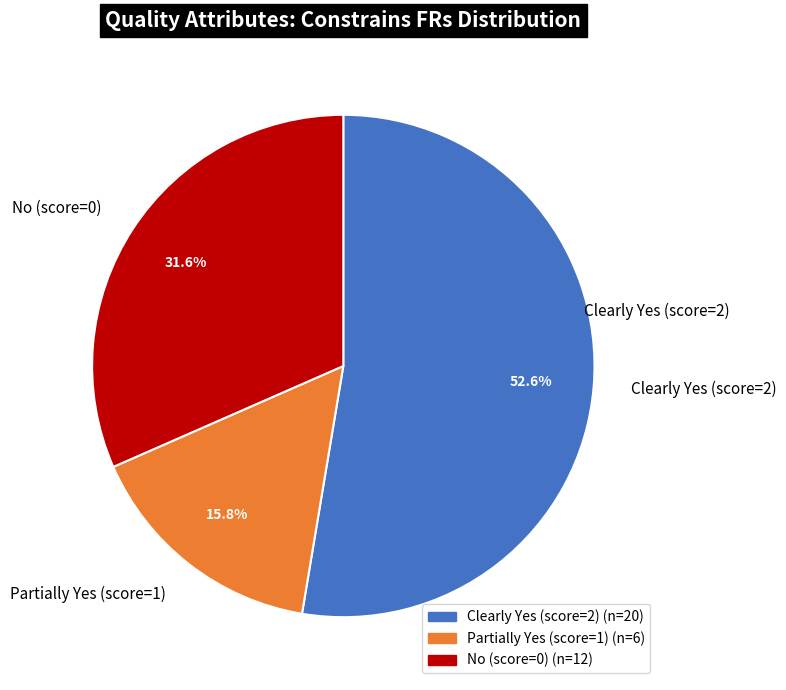

How many segments does this pie chart have?

3